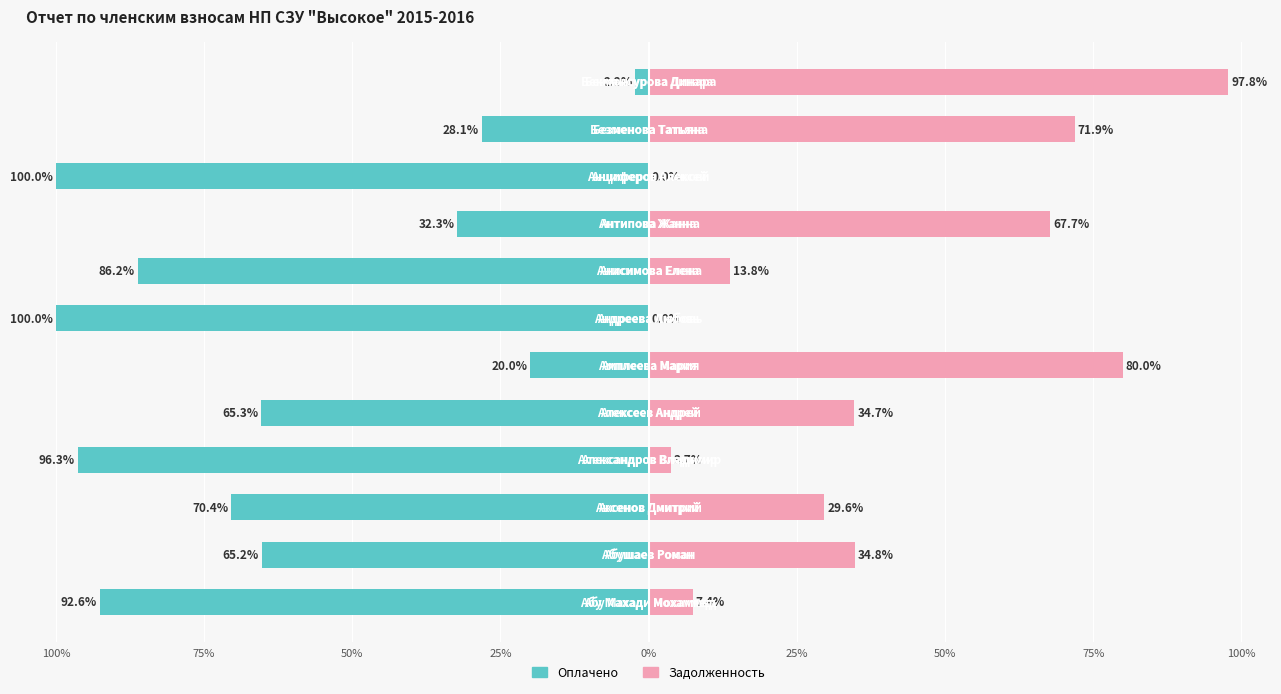

Is it true that Оплачено equals -32.3 at 100%?

True